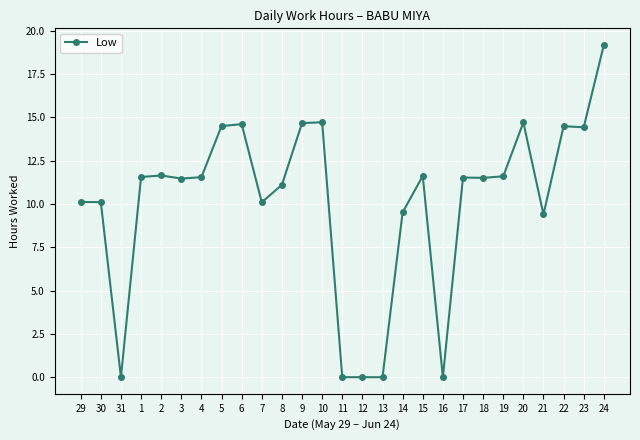

What is the difference between the values at 4 and 6?

3.1